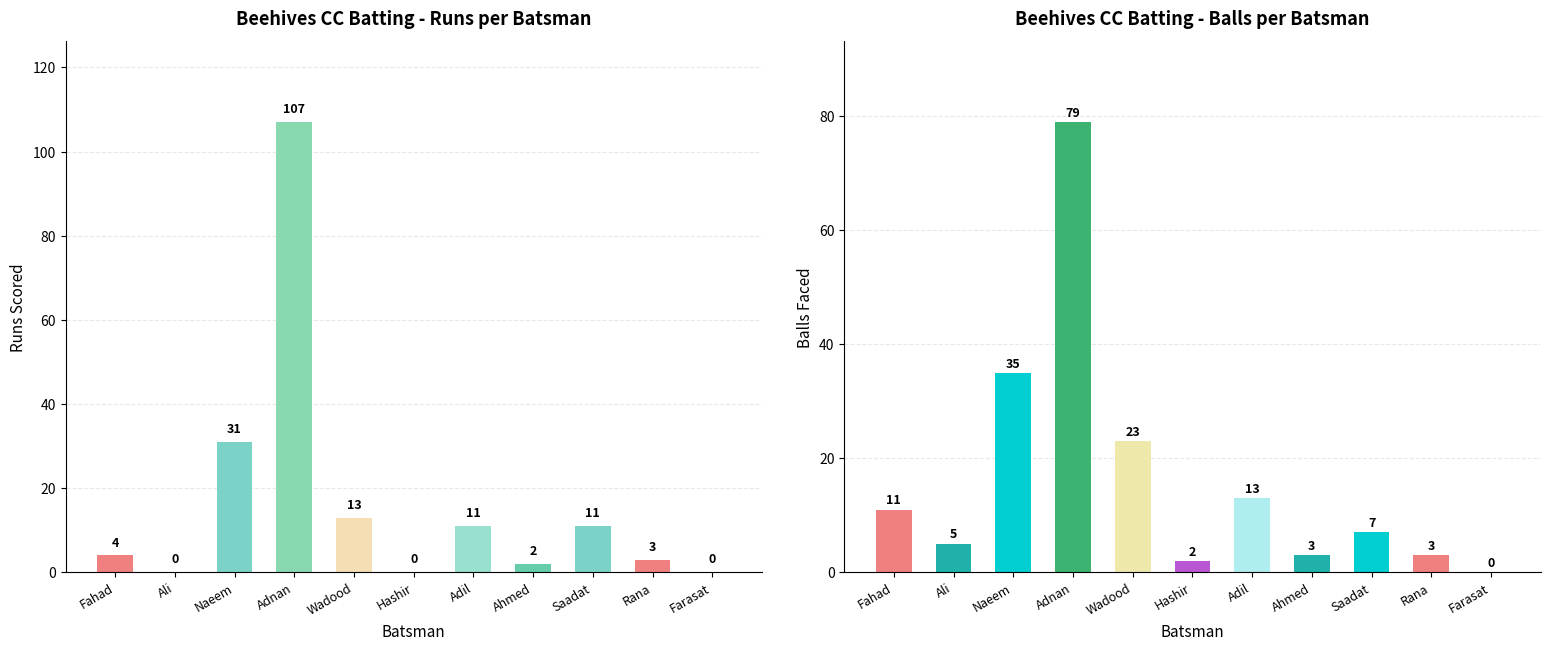

Which series changed the most between Adnan and Adil?

Runs